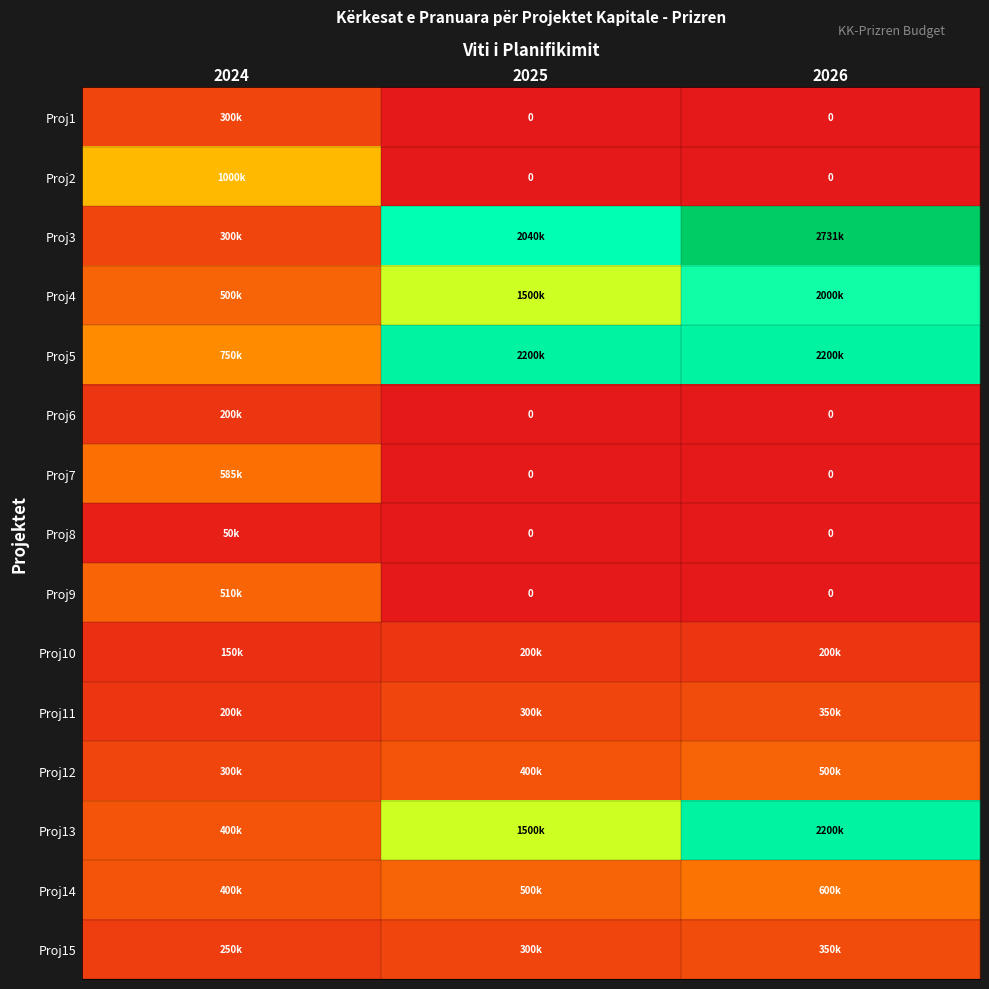

The value of Proj4 at 2024 is 500000. True or false?

True